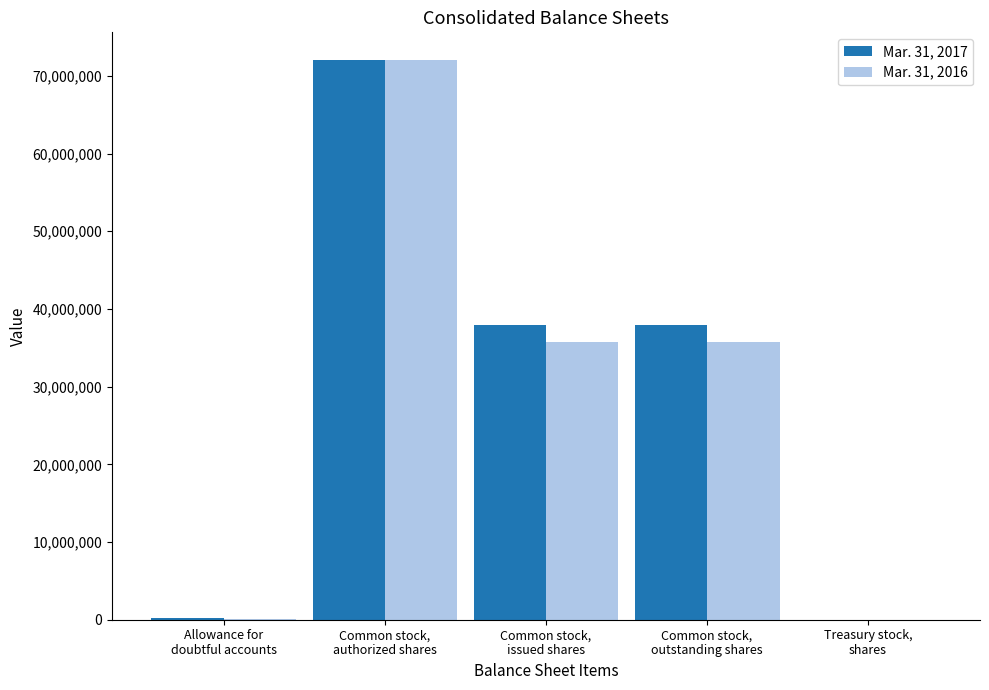

What are all the series names shown in the legend?

Mar. 31, 2017, Mar. 31, 2016